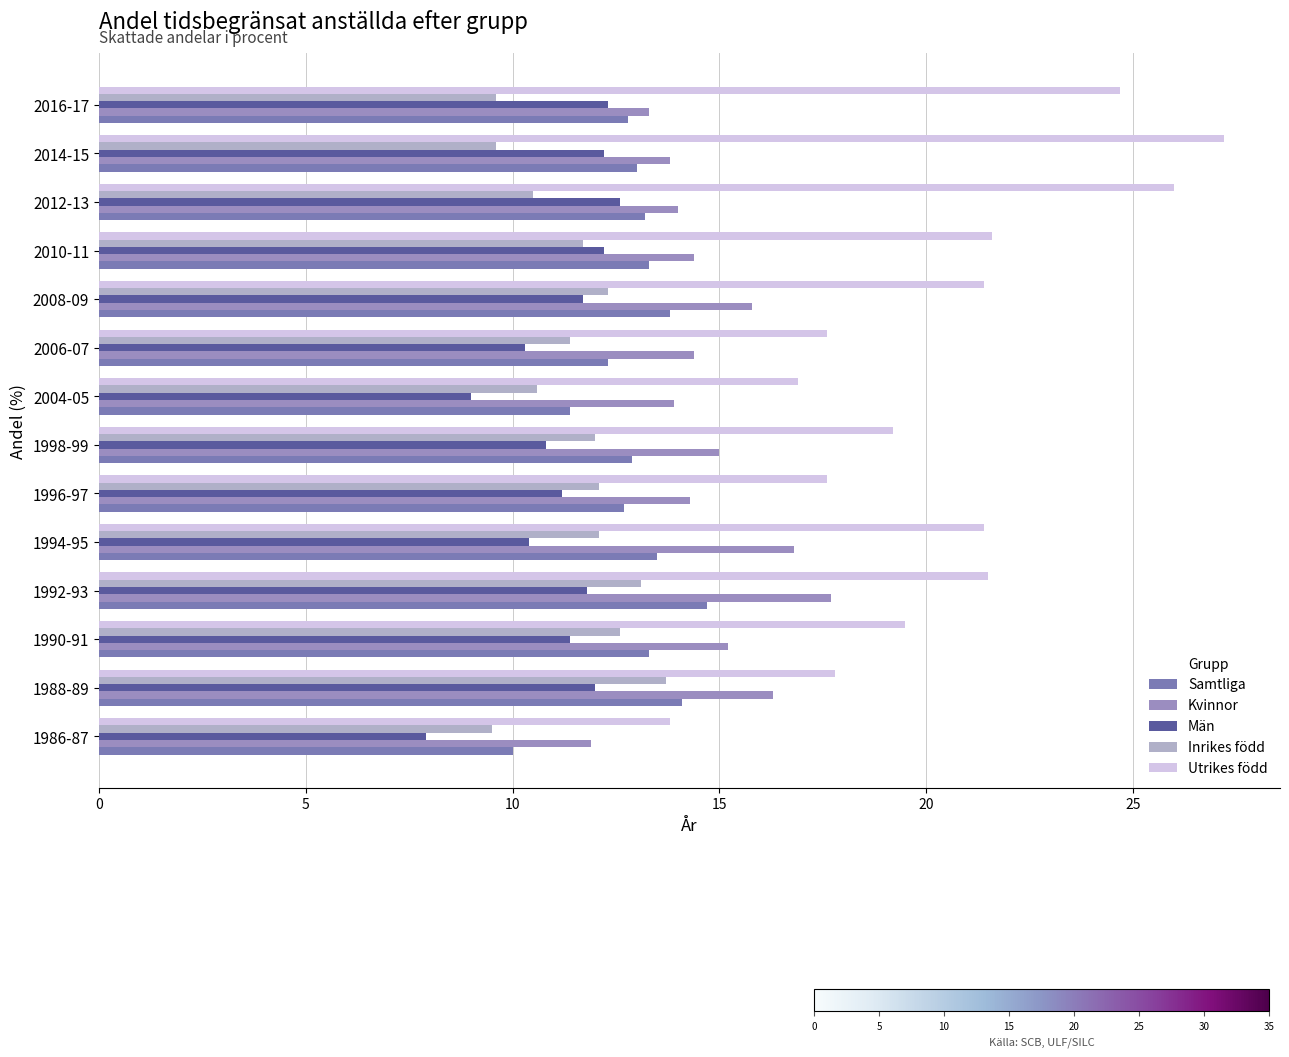

How many series are shown in this chart?

5